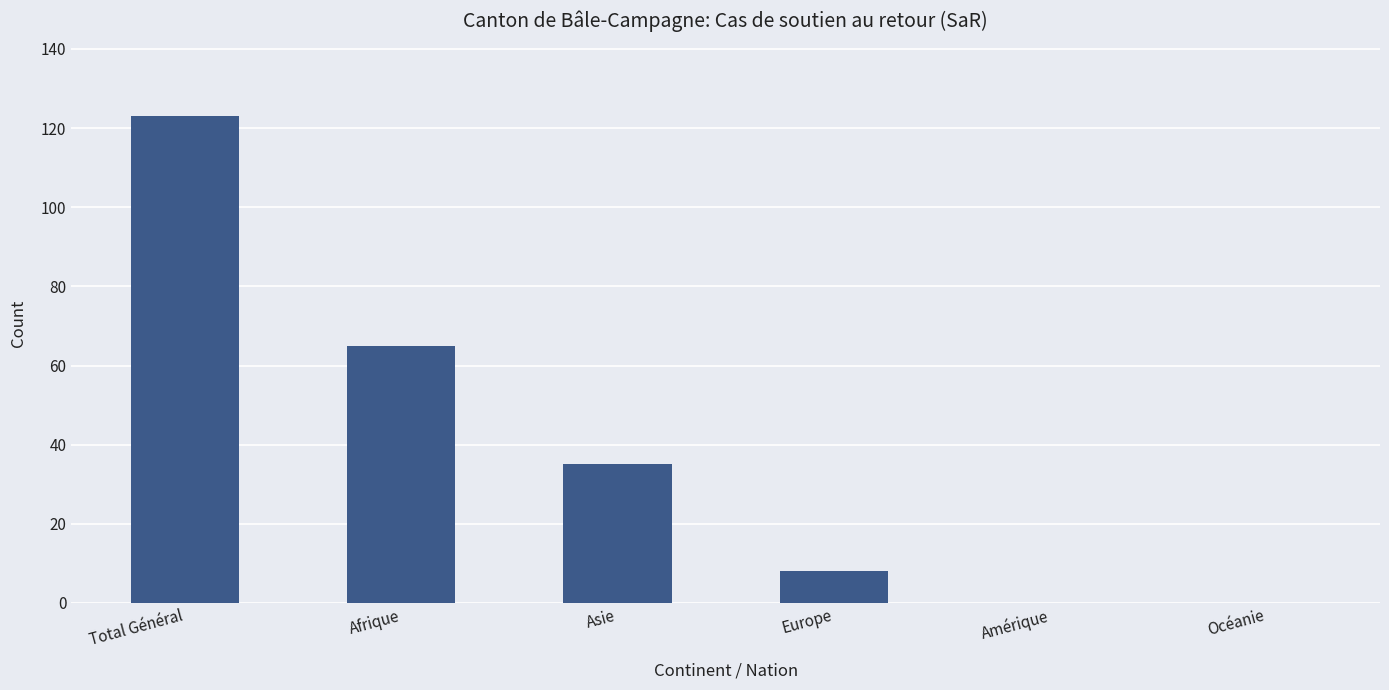

Reading right to left, what are all the values shown in this chart?

Océanie=0	Amérique=0	Europe=8	Asie=35	Afrique=65	Total Général=123